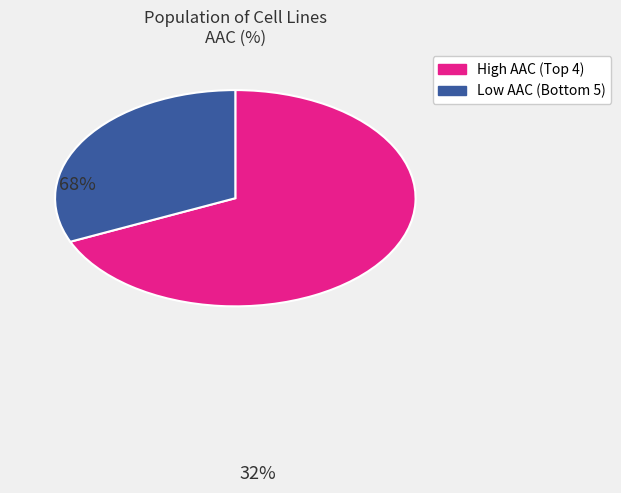

Is there any slice that represents more than half of the pie?

Yes